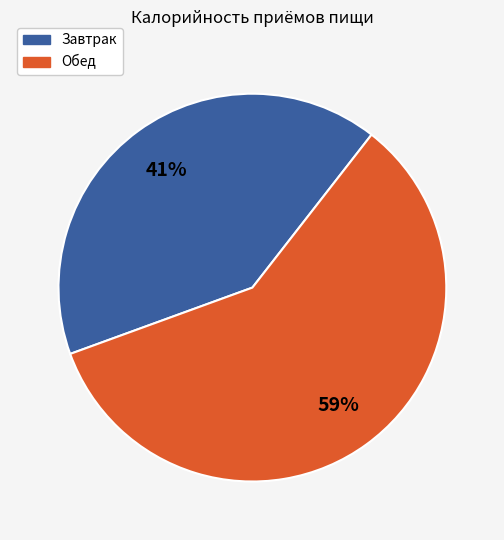

What percentage is the Завтрак slice, to the nearest percent?

41%